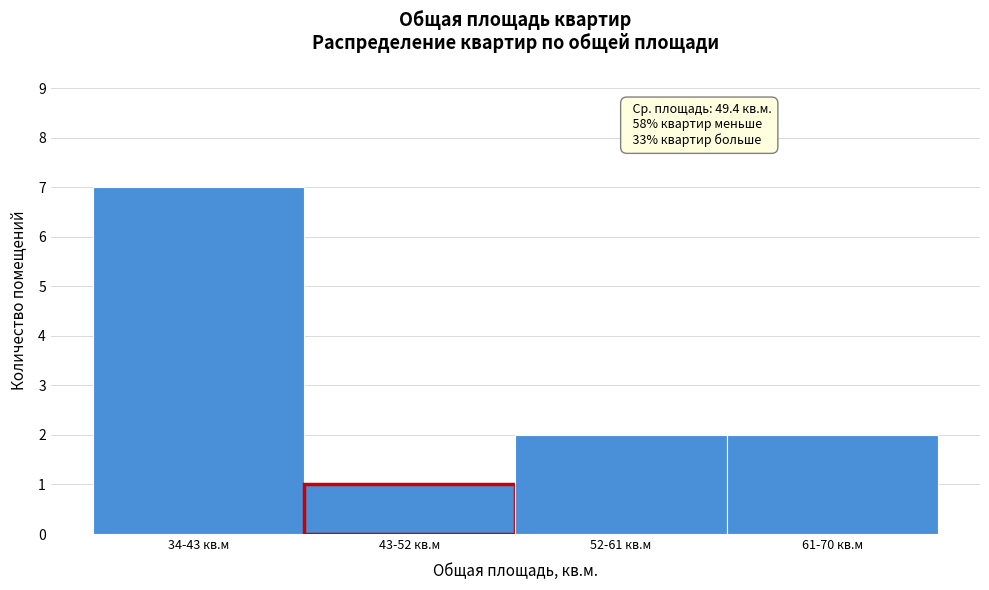

Reading right to left, what are all the values shown in this chart?

61-70 кв.м=2	52-61 кв.м=2	43-52 кв.м=1	34-43 кв.м=7